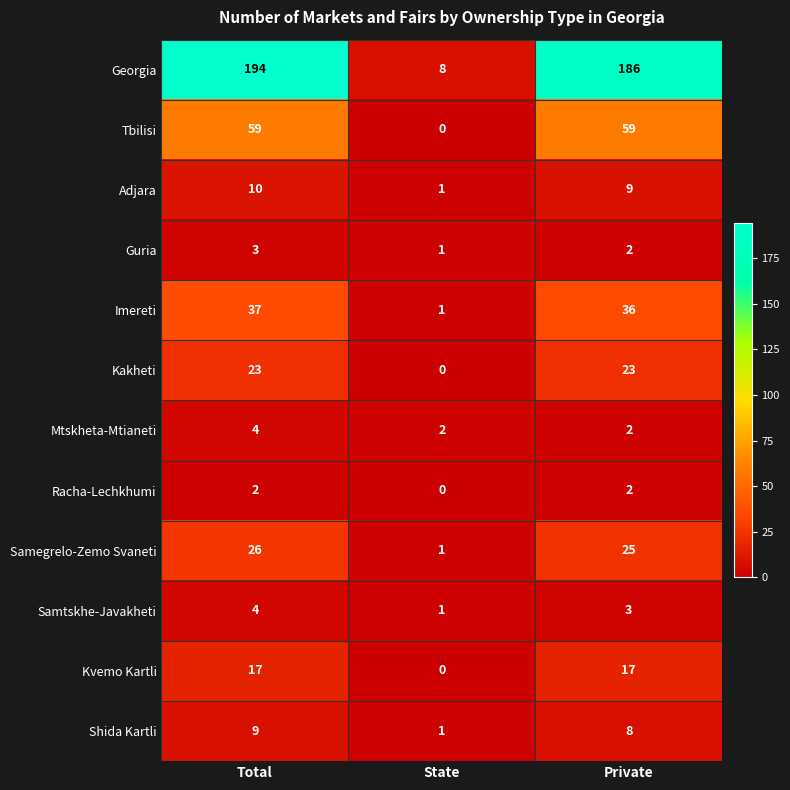

Which series has the largest total across all categories?

Georgia